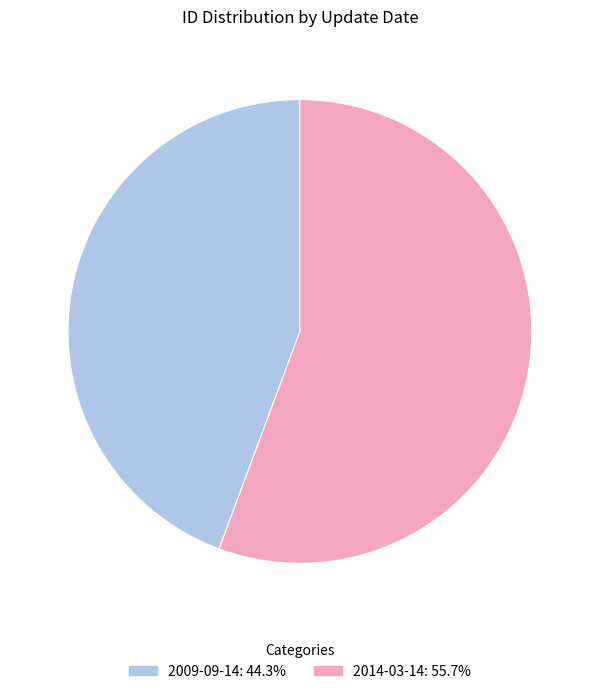

What is the majority slice?

2014-03-14